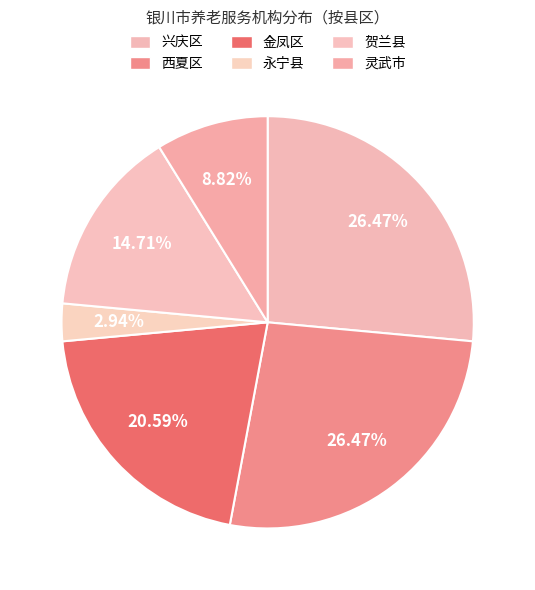

Count the number of slices in the pie.

6